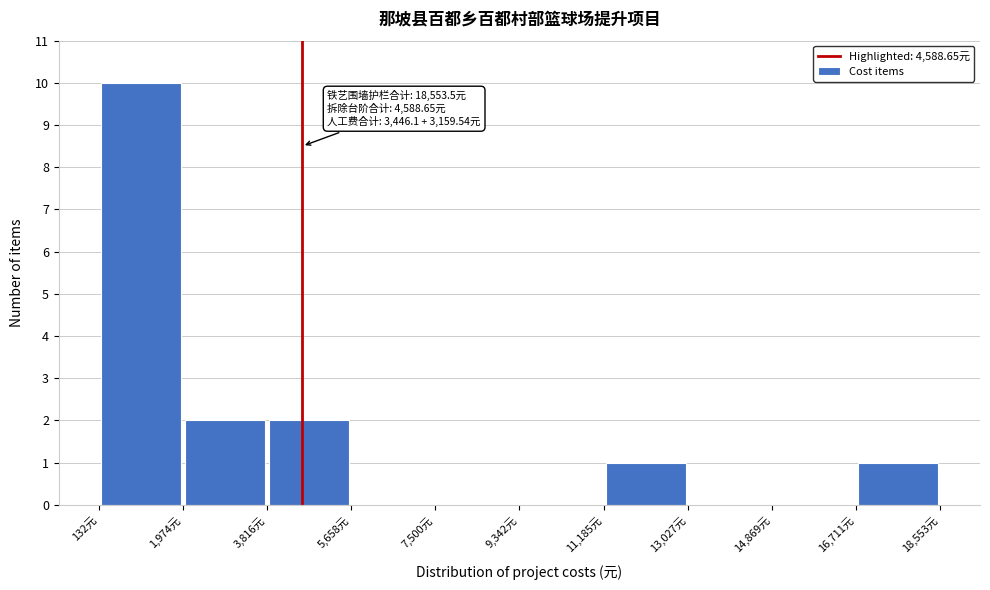

Over which range of the x-axis is the bar tallest?

200 to 2000